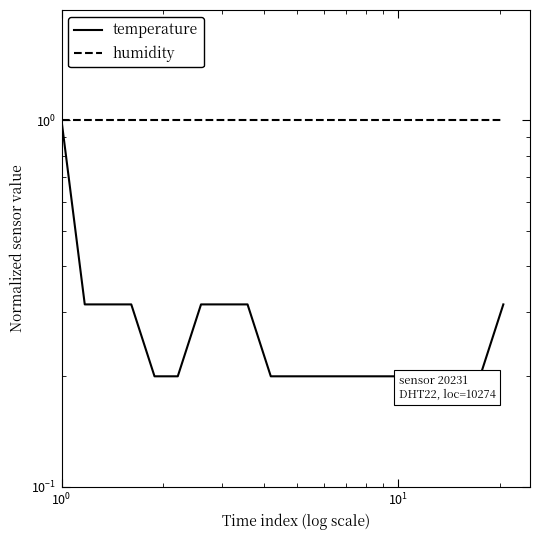

After their last crossing, which series has the higher values: temperature or humidity?

humidity